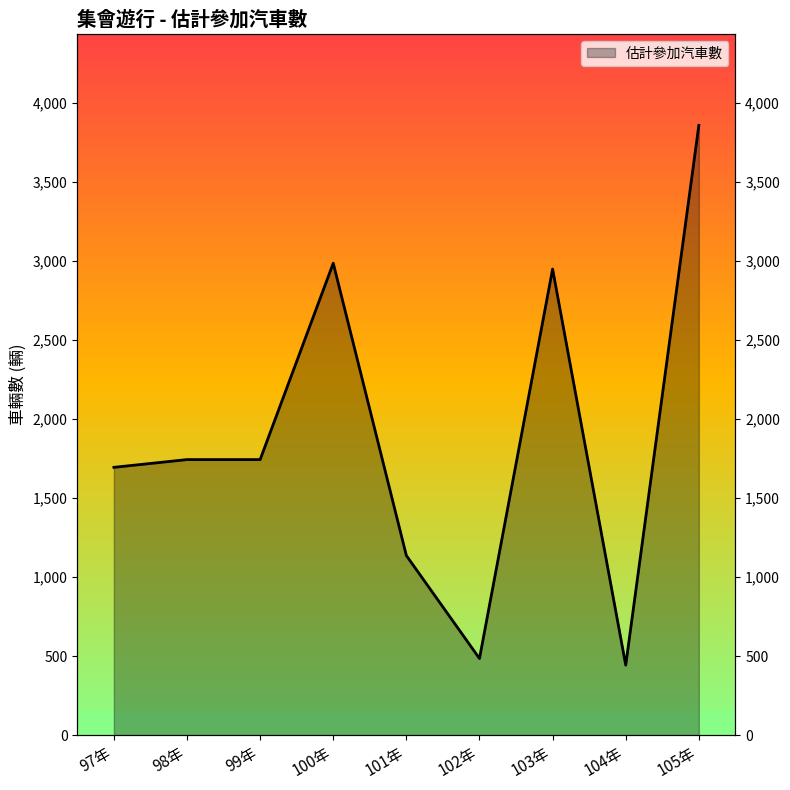

List the labels in order of value, smallest first.

104年, 102年, 101年, 97年, 98年, 99年, 103年, 100年, 105年